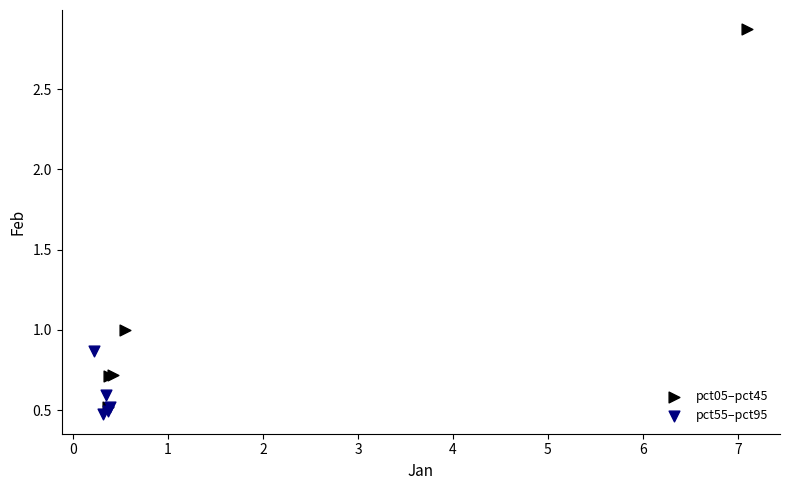

Which series contains the highest Y value?

pct05–pct45